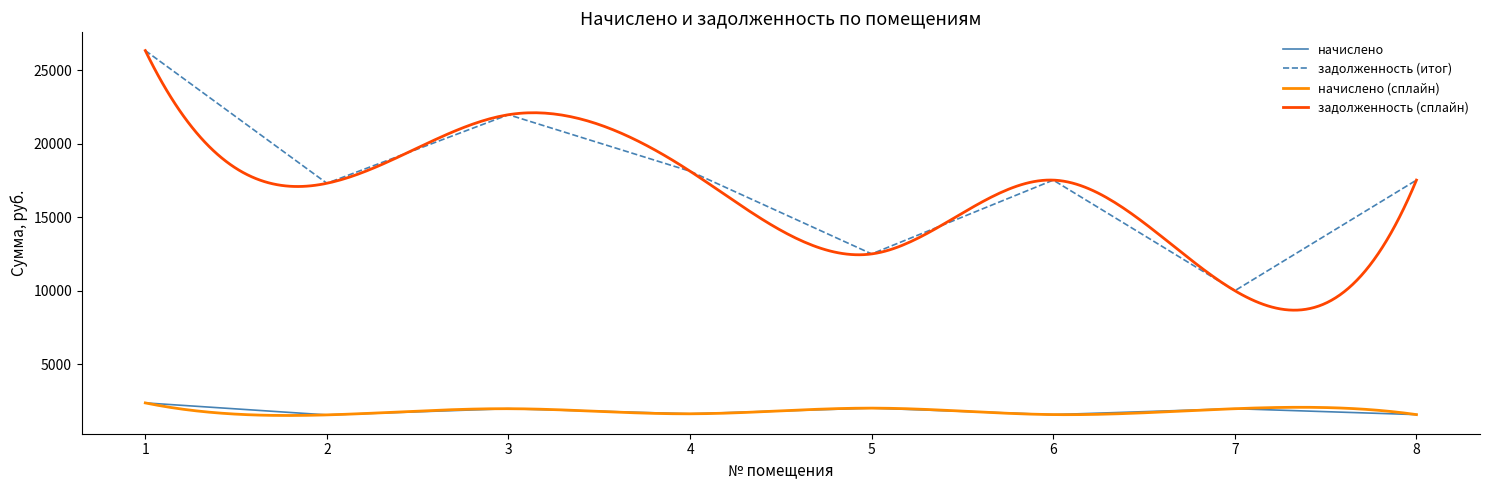

Rank the series at 8 from lowest to highest value.

начислено, задолженность (итог)